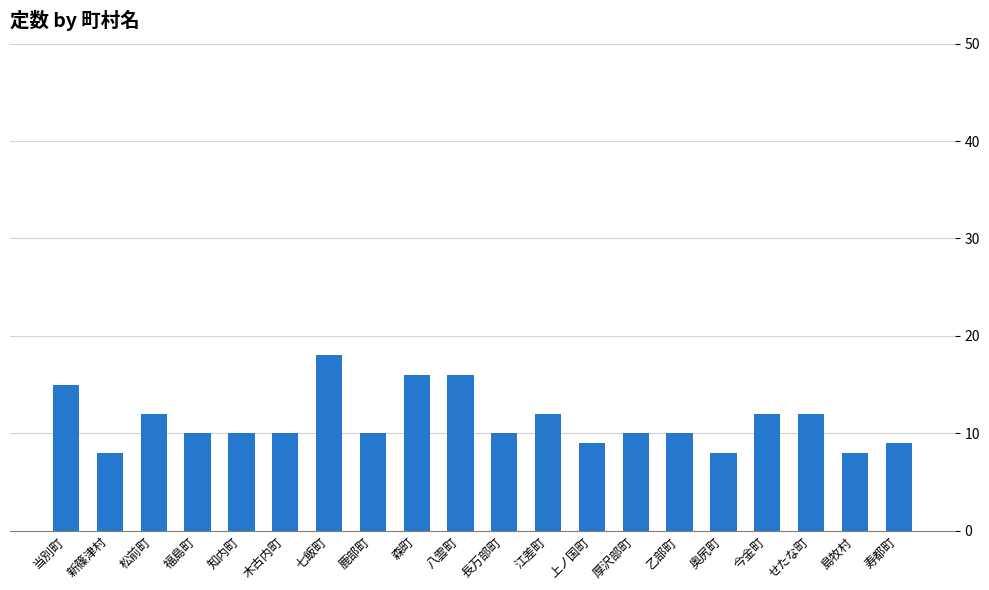

What is the ratio of the value at 乙部町 to the value at 森町?

0.6